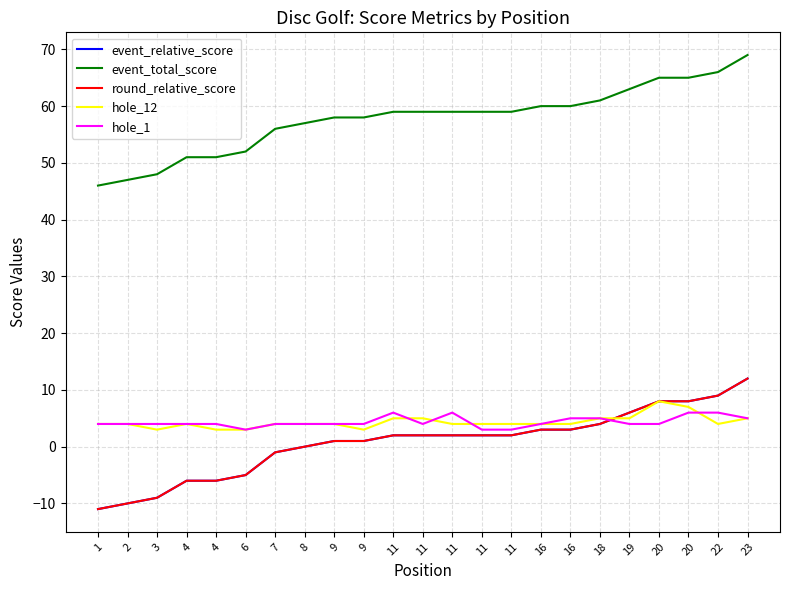

Is this an area chart (filled region under the line)?

No